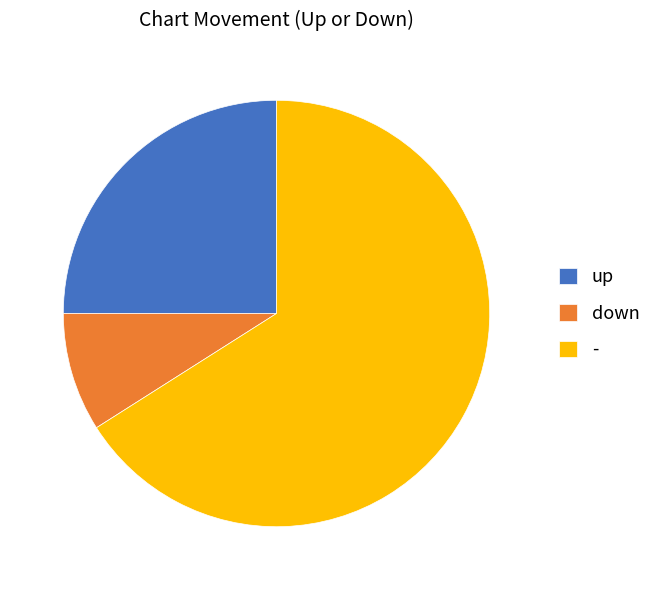

How many slices are in this pie chart?

3